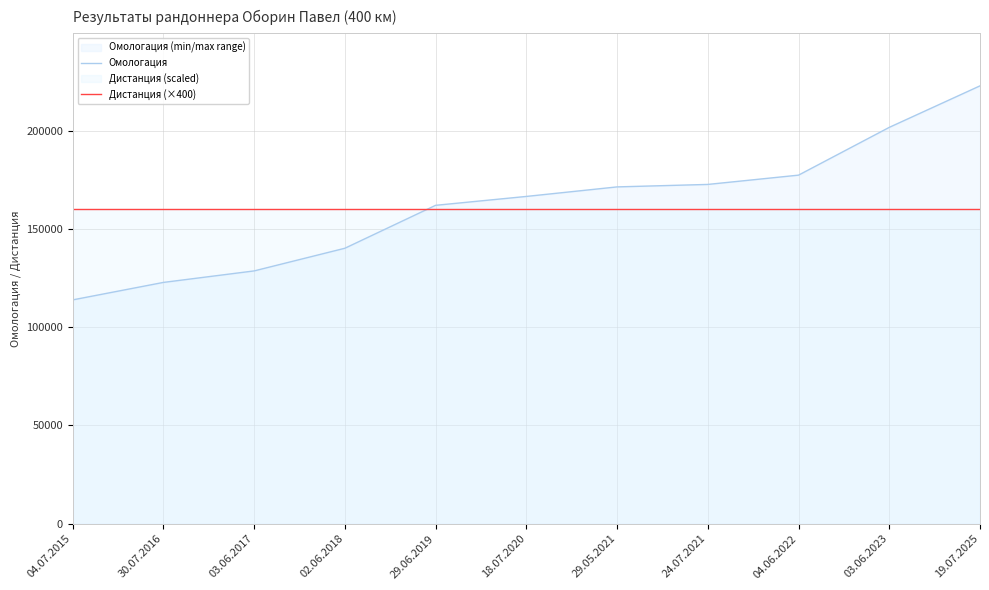

How many values in the Омологация series exceed 166597?

5